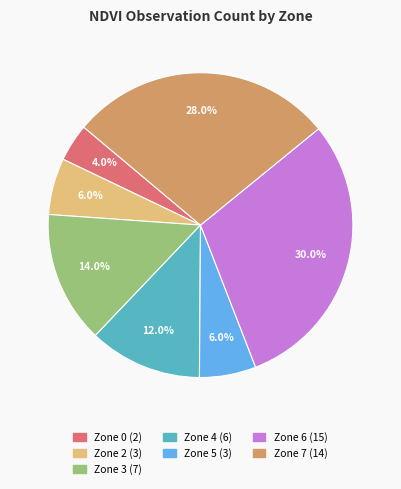

How many segments does this pie chart have?

7